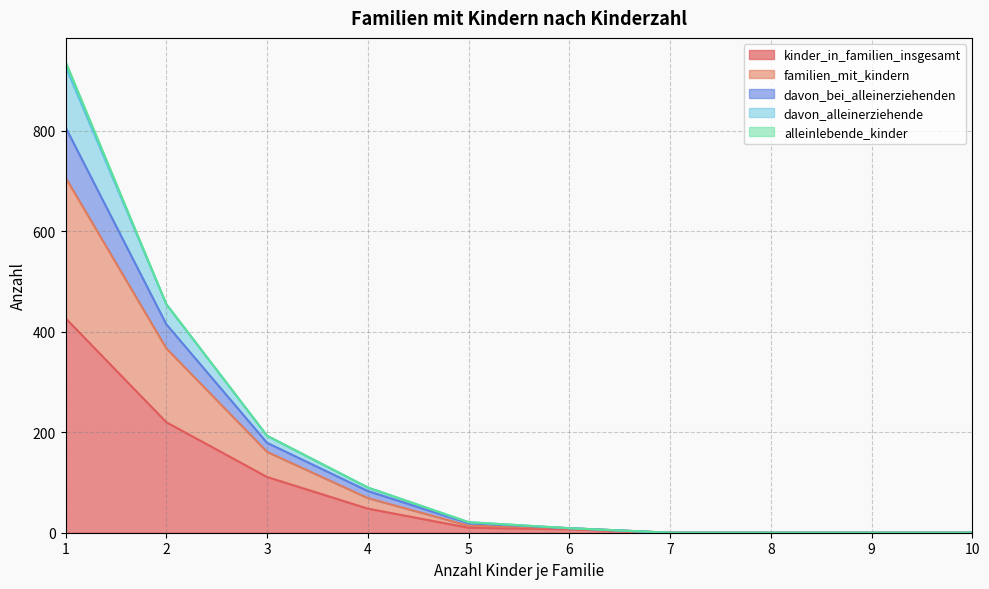

What is the maximum value for davon_alleinerziehende?

928